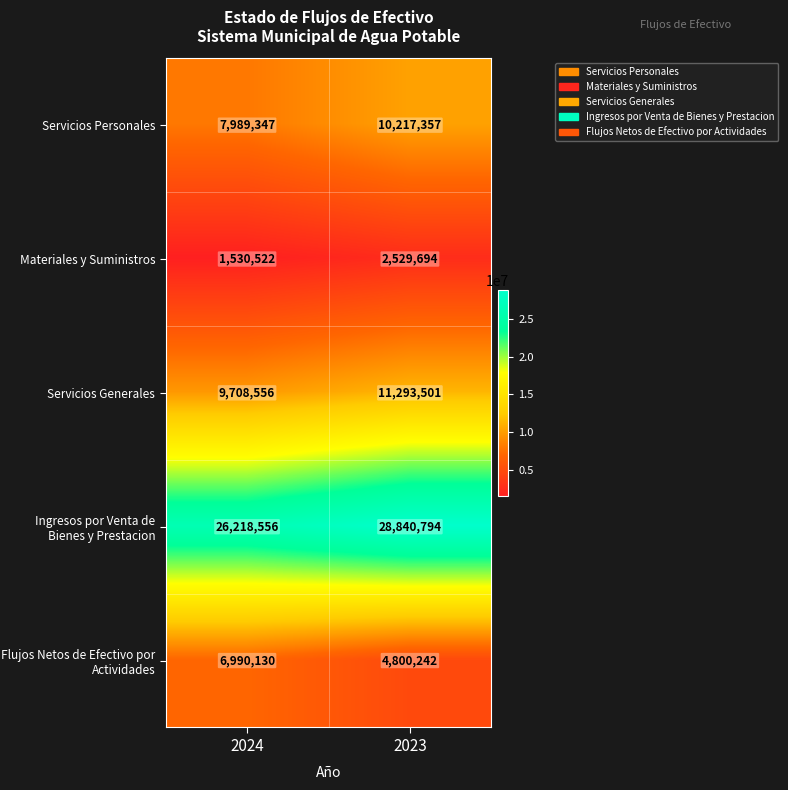

At which category does the chart reach its minimum across all series?

2024